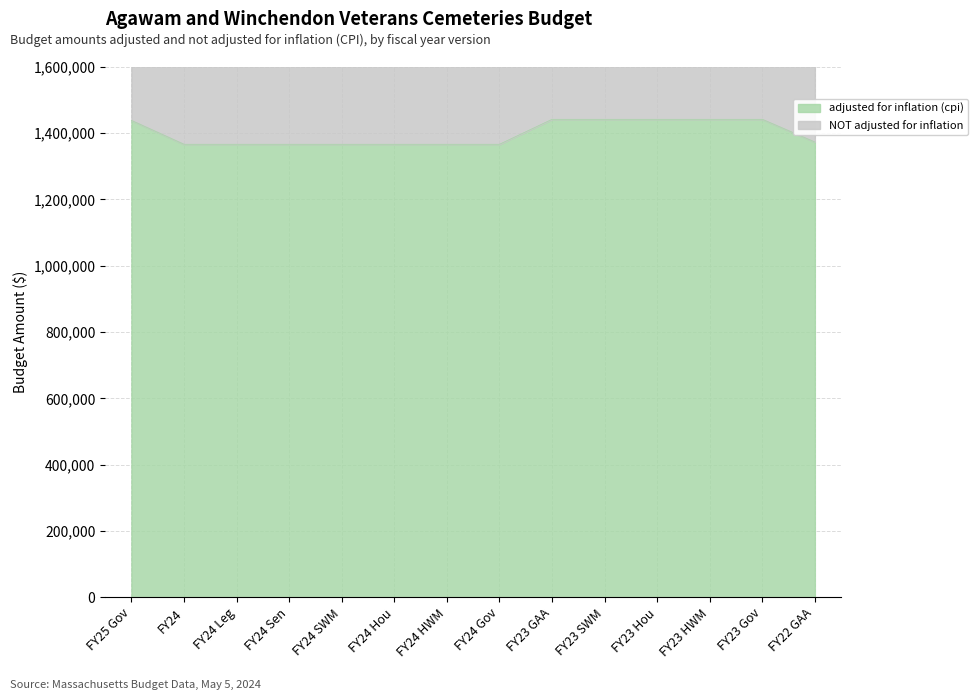

True or false: the data shows 1867140 at FY22 GAA.

False